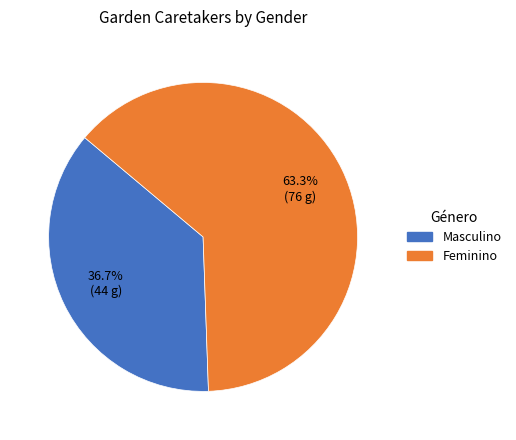

What is the ratio of the value at Feminino to the value at Masculino?

1.7